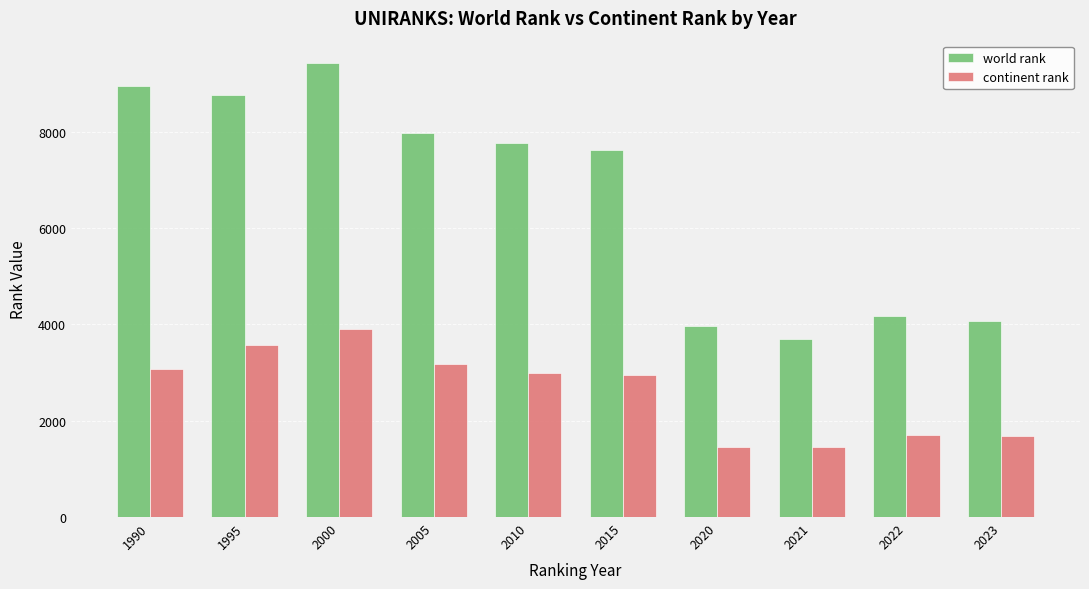

What is the difference between the continent rank values at 2000 and 2022?

2188